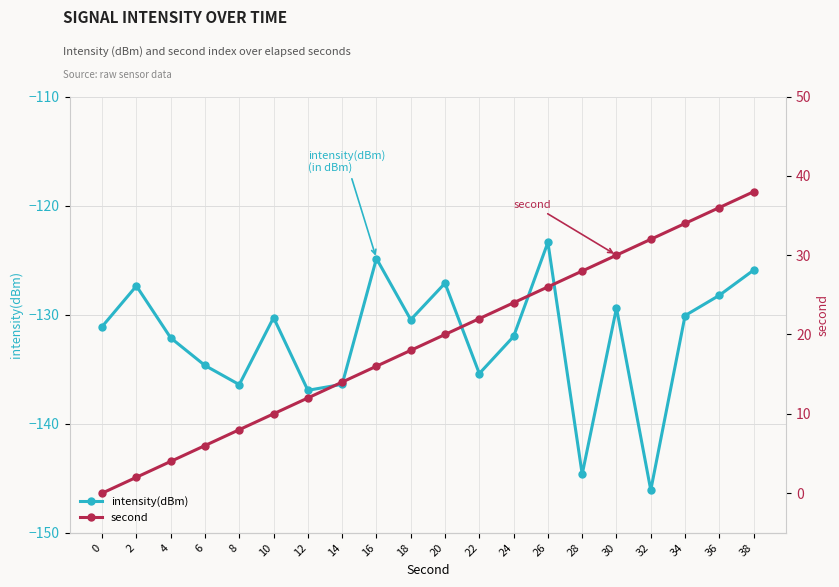

Rank the categories by second value from highest to lowest.

38, 36, 34, 32, 30, 28, 26, 24, 22, 20, 18, 16, 14, 12, 10, 8, 6, 4, 2, 0